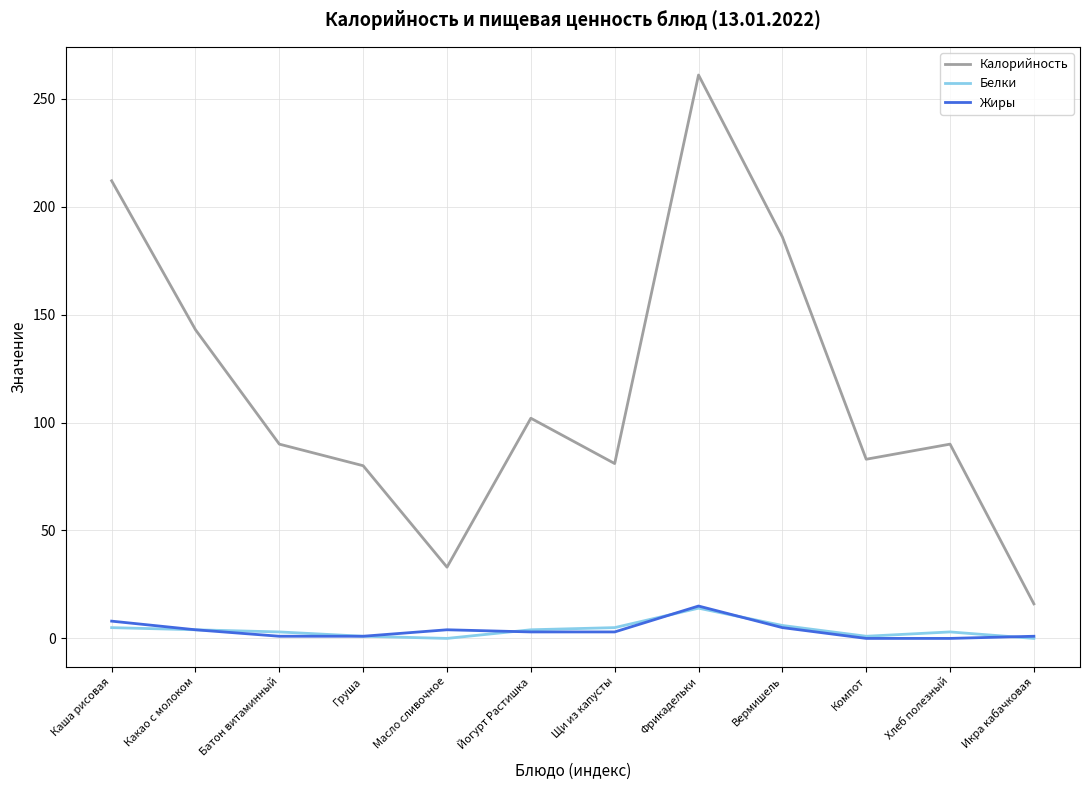

What is the difference between the maximum and minimum values in the Белки series?

14